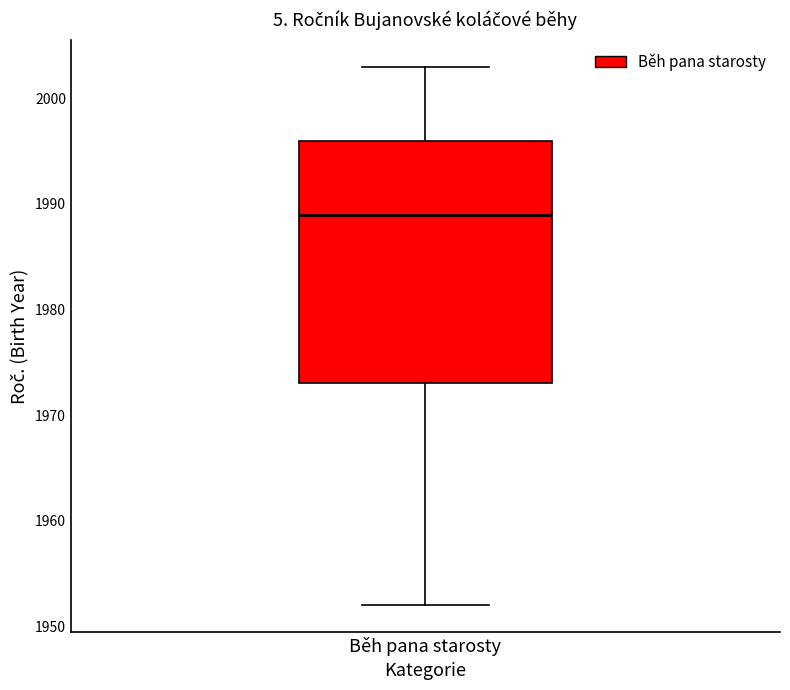

Where is the lower edge of the box for Běh pana starosty on the y-axis? The values are not printed on the chart, so give them approximately, as read against the axis.

1973